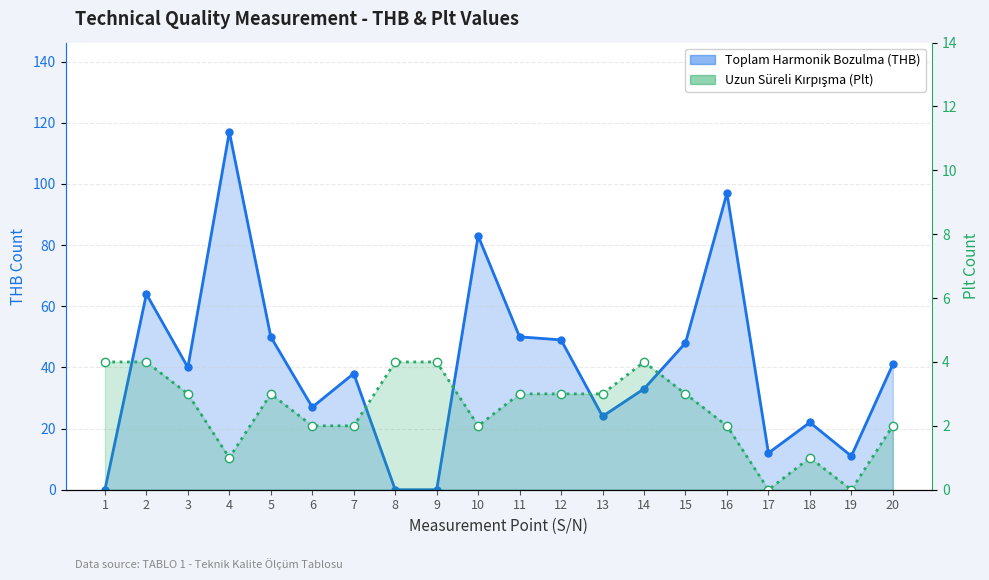

Reading left to right, extract all data points from this chart.

Toplam Harmonik Bozulma (THB): 1=0	2=64	3=40	4=117	5=50	6=27	7=38	8=0	9=0	10=83	11=50	12=49	13=24	14=33	15=48	16=97	17=12	18=22	19=11	20=41
Uzun Sureli Kirpisma (Plt): 1=4	2=4	3=3	4=1	5=3	6=2	7=2	8=4	9=4	10=2	11=3	12=3	13=3	14=4	15=3	16=2	17=0	18=1	19=0	20=2